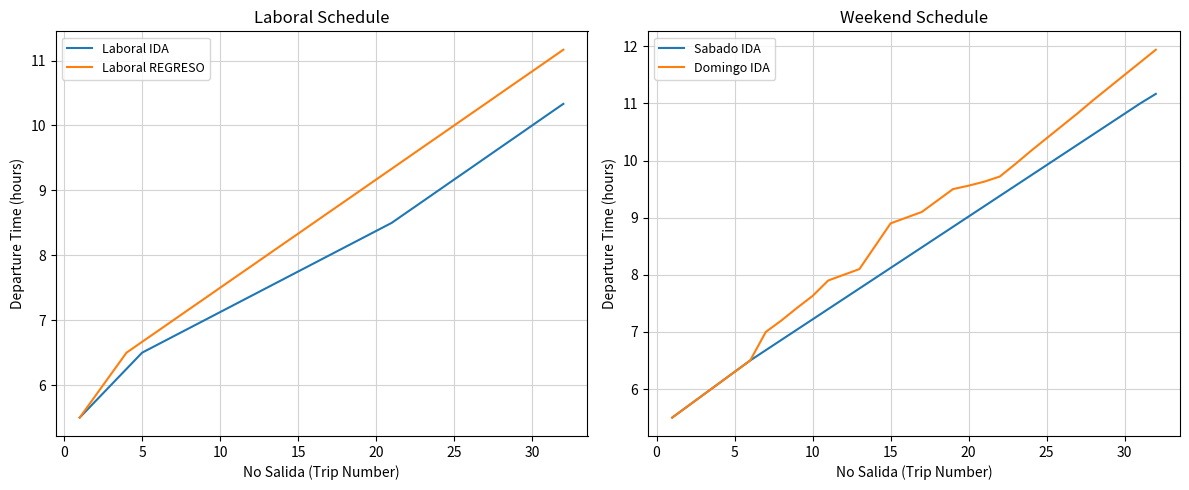

What is the lowest value of the Laboral IDA series?

5.5